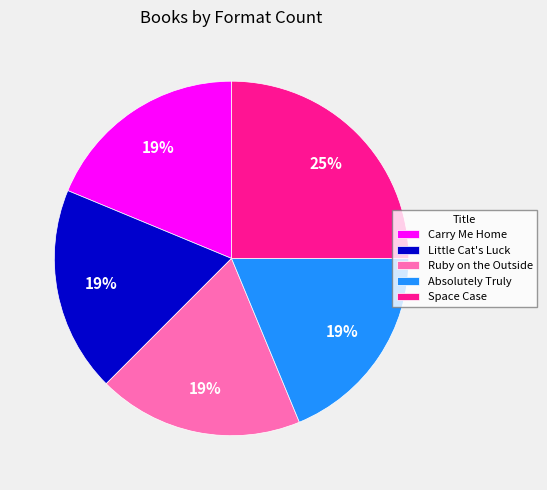

To the nearest percent, what is the difference between the Space Case and Absolutely Truly slice percentages?

6%